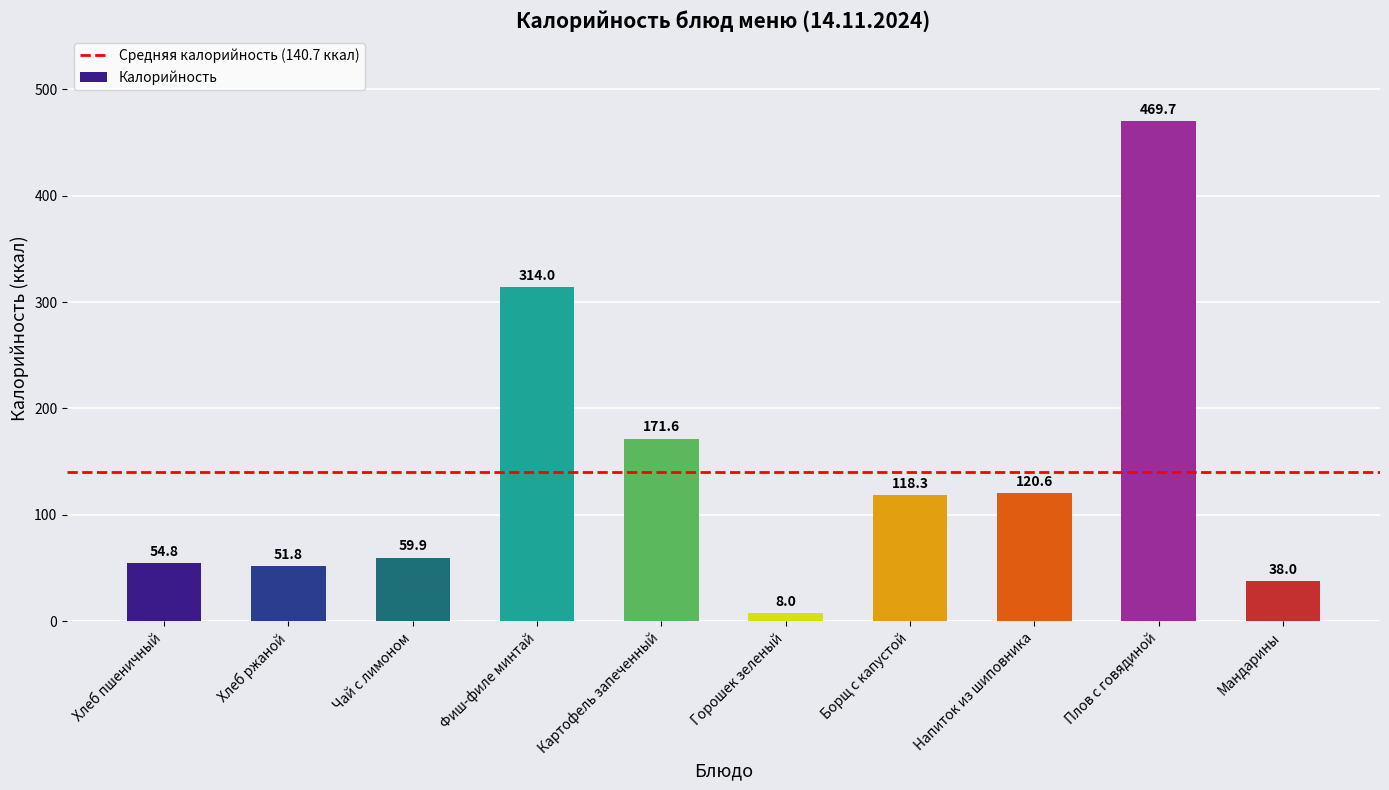

Is it true that the value at Фиш-филе минтай is 155.7?

False